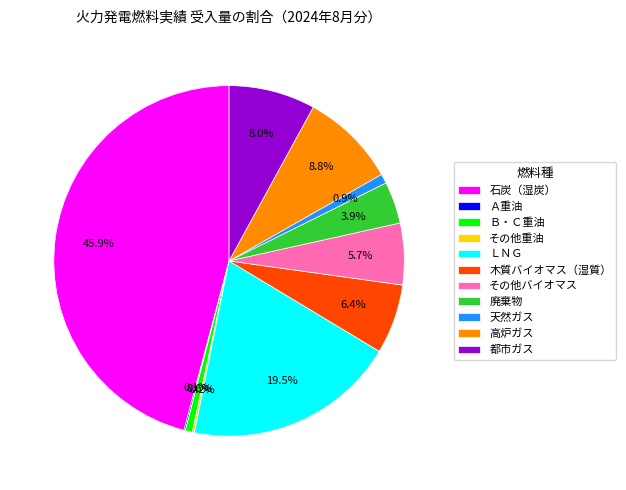

Approximately how many times larger is the value at 都市ガス compared to 天然ガス?

9.2